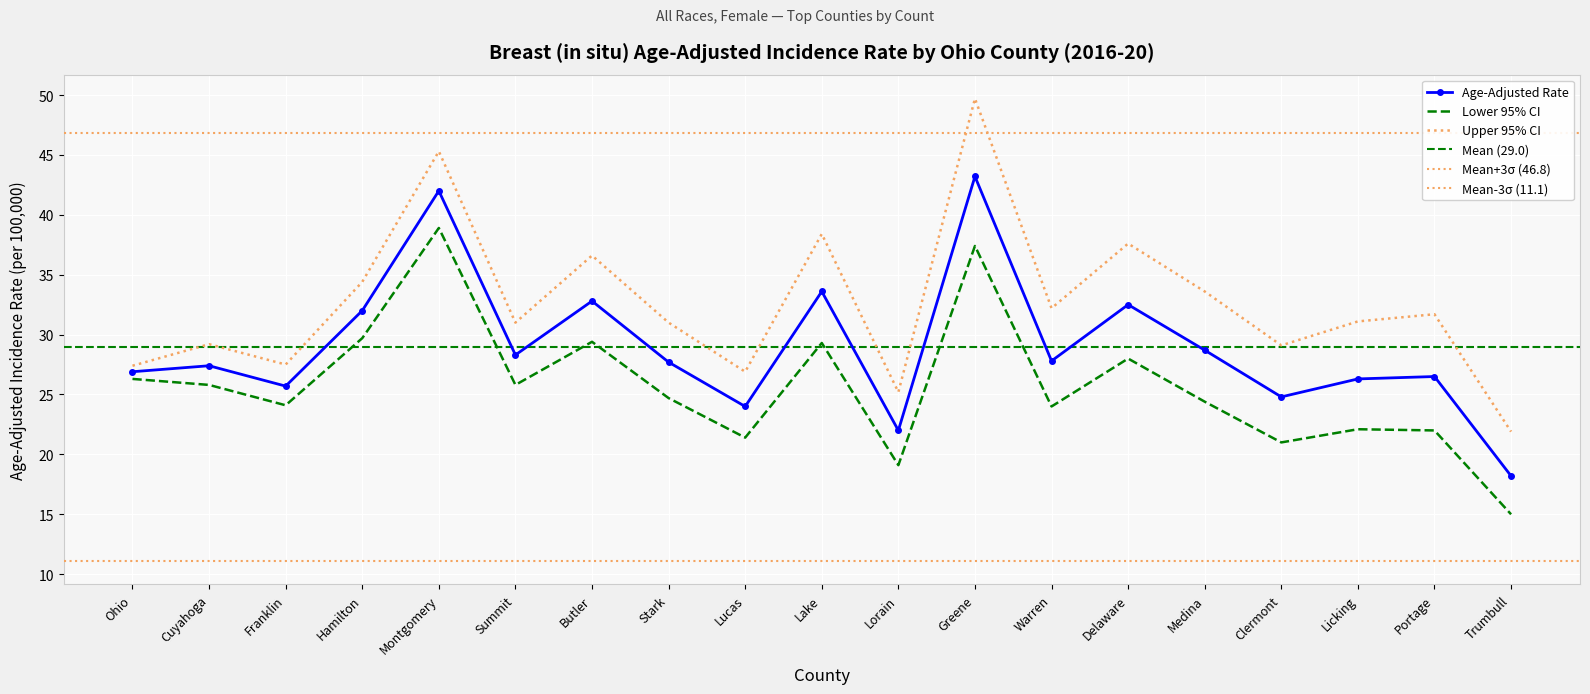

Reading right to left, list all the values displayed in this chart.

Age-Adjusted Rate: Trumbull=18.2	Portage=26.5	Licking=26.3	Clermont=24.8	Medina=28.7	Delaware=32.5	Warren=27.8	Greene=43.2	Lorain=22.0	Lake=33.6	Lucas=24.0	Stark=27.7	Butler=32.8	Summit=28.3	Montgomery=42.0	Hamilton=32.0	Franklin=25.7	Cuyahoga=27.4	Ohio=26.9
Lower 95% CI: Trumbull=15.0	Portage=22.0	Licking=22.1	Clermont=21.0	Medina=24.4	Delaware=28.0	Warren=24.0	Greene=37.4	Lorain=19.1	Lake=29.3	Lucas=21.4	Stark=24.7	Butler=29.4	Summit=25.8	Montgomery=38.9	Hamilton=29.7	Franklin=24.1	Cuyahoga=25.8	Ohio=26.3
Upper 95% CI: Trumbull=21.9	Portage=31.7	Licking=31.1	Clermont=29.1	Medina=33.6	Delaware=37.6	Warren=32.2	Greene=49.7	Lorain=25.2	Lake=38.4	Lucas=26.9	Stark=31.0	Butler=36.6	Summit=31.0	Montgomery=45.3	Hamilton=34.4	Franklin=27.5	Cuyahoga=29.2	Ohio=27.4